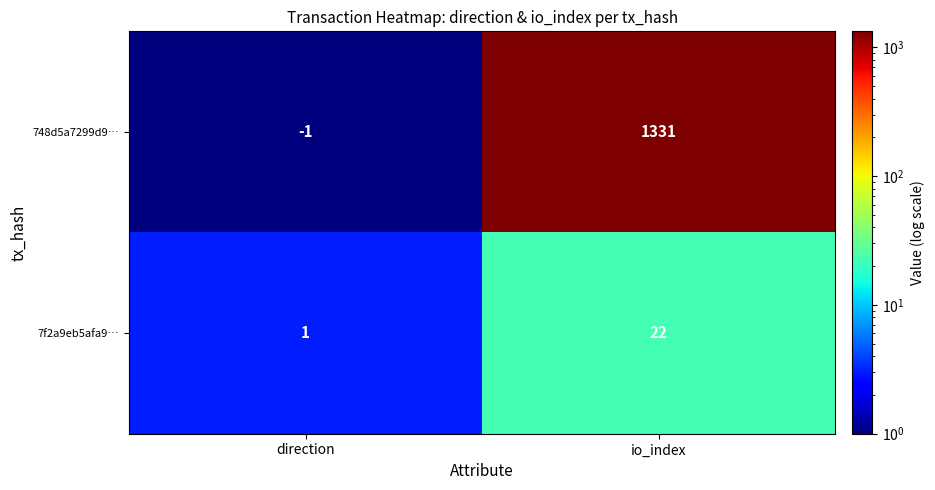

What is the difference between the maximum and minimum values in the 748d5a7299d9… series?

1332